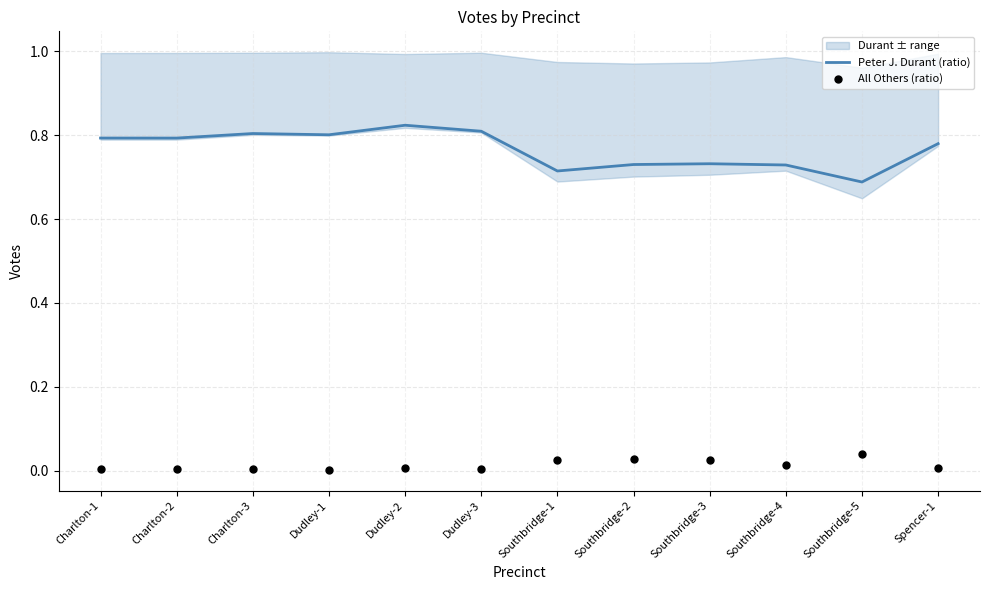

At which category is the sum across all series the highest?

Dudley-2